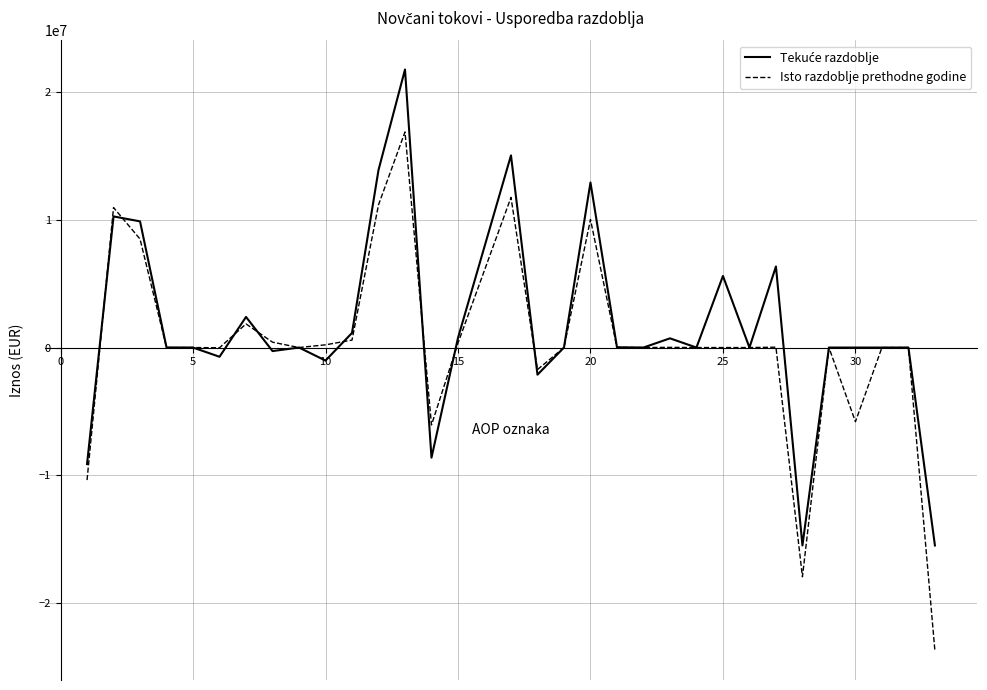

Which series has the widest spread of values?

Isto razdoblje prethodne godine